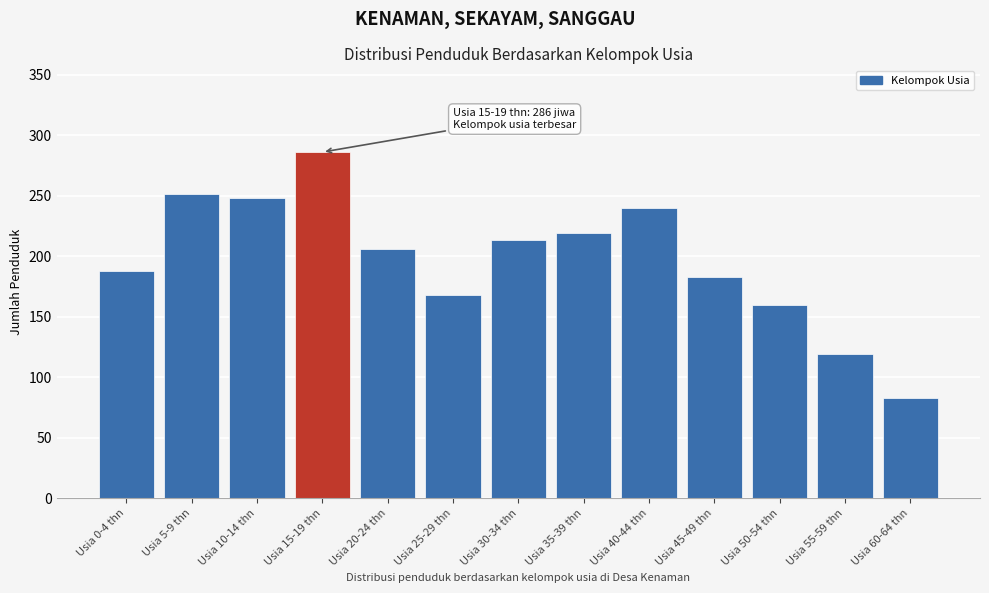

Reading left to right, what are all the values shown in this chart?

188	251	248	286	206	168	213	219	240	183	160	119	83